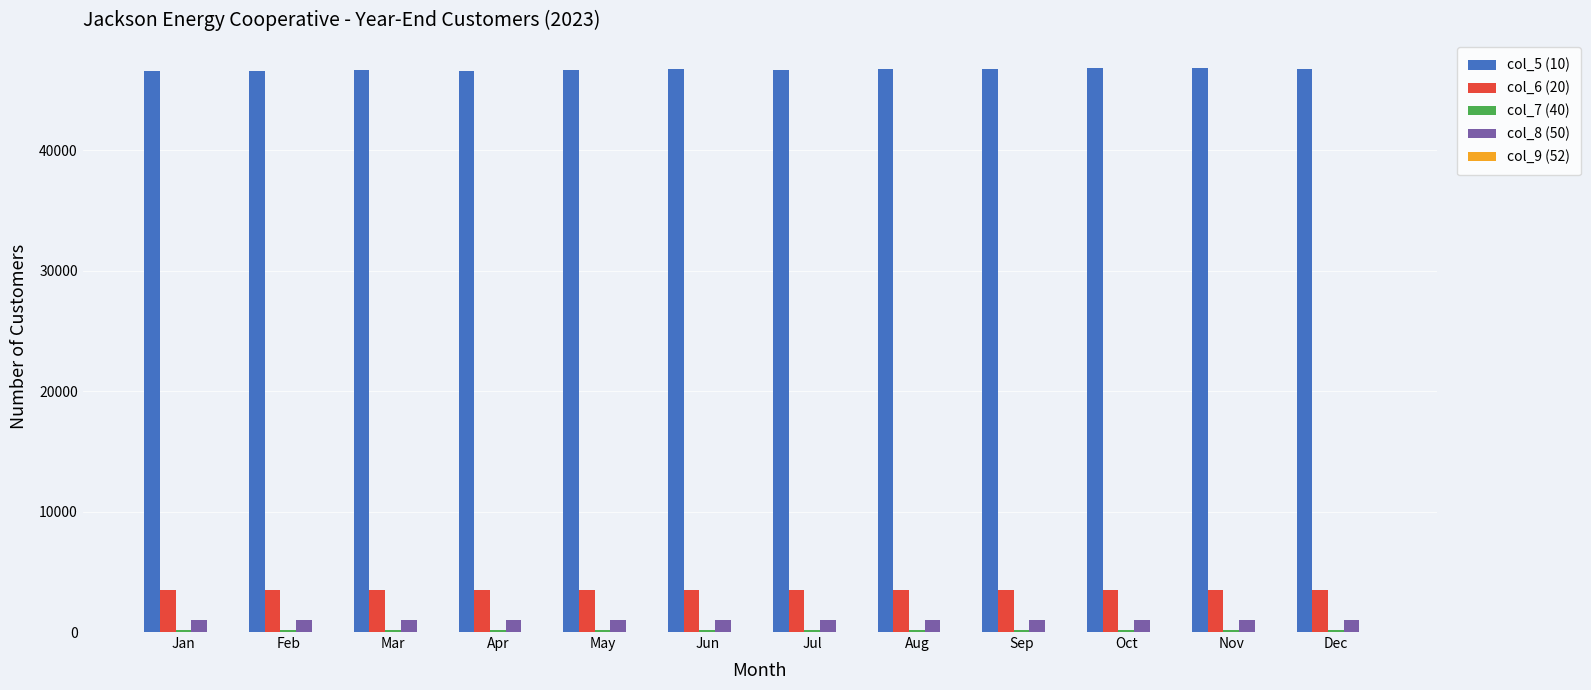

What is the maximum value shown in the chart?

46810